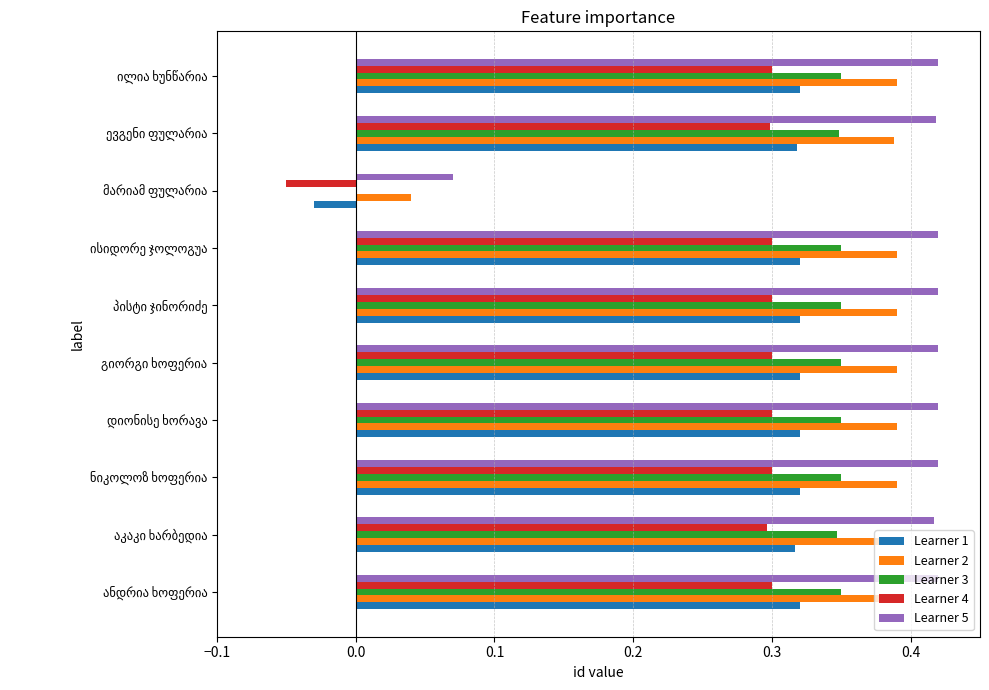

What is the sum of all Learner 4 values?

2.6